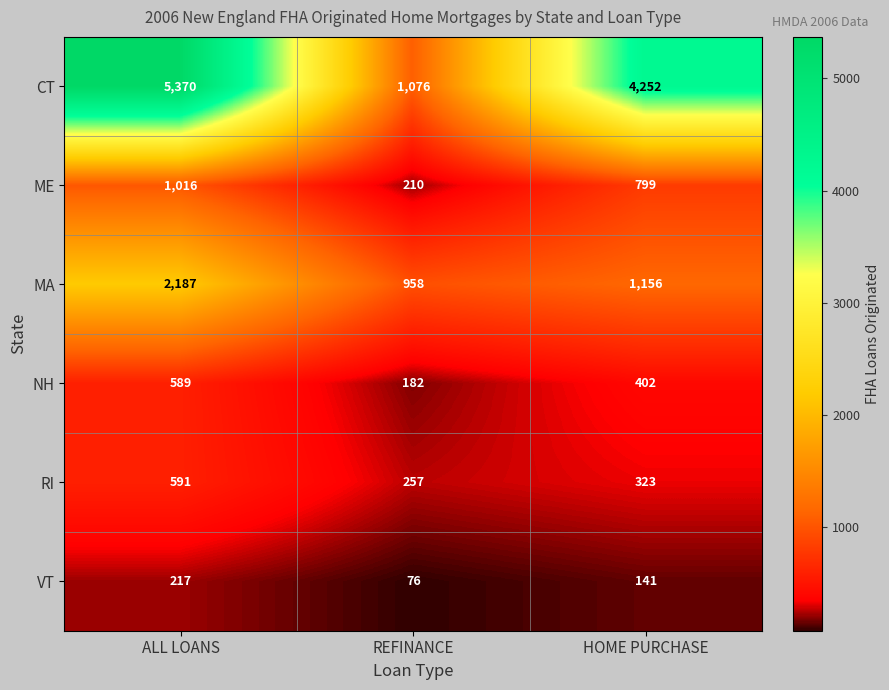

Which series has the largest range (max minus min)?

CT